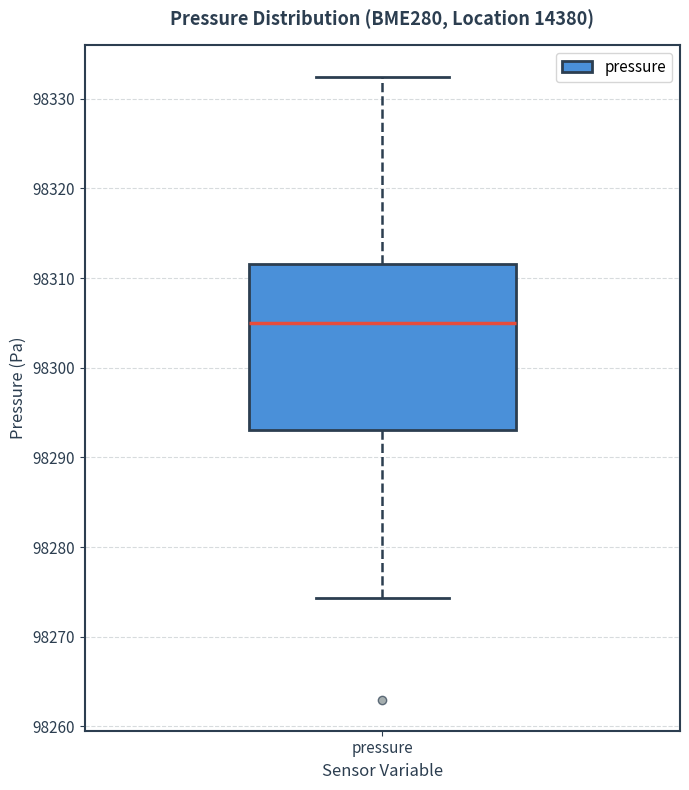

Read this box plot against the y-axis: the position of the median line, the range covered by the box, and the ends of both whiskers. The values are not printed on the chart, so give them approximately, as read against the axis.

median 98305, box 98293 to 98312, whiskers 98274 to 98332